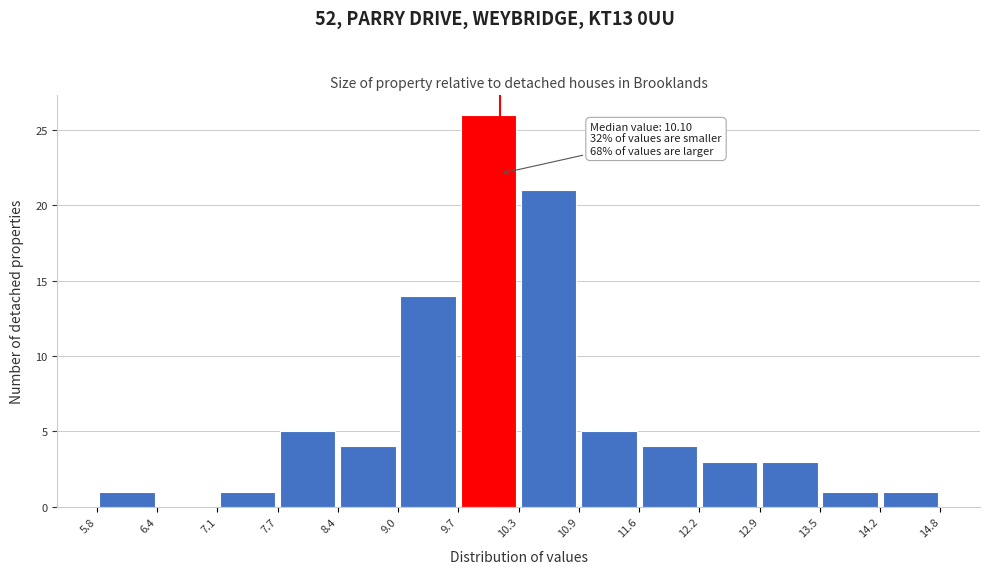

Which range on the x-axis has the tallest bar?

9.7 to 10.3